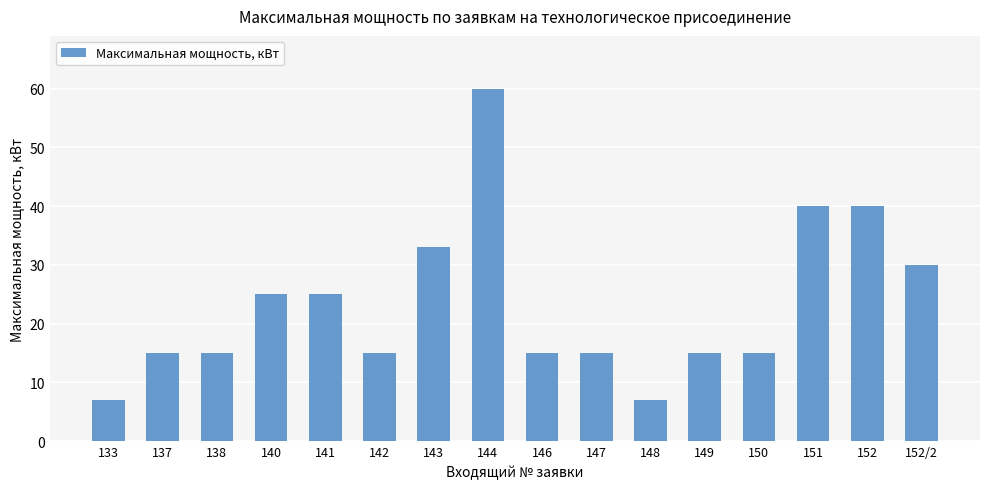

What is the label of the 3rd bar from the left?

138